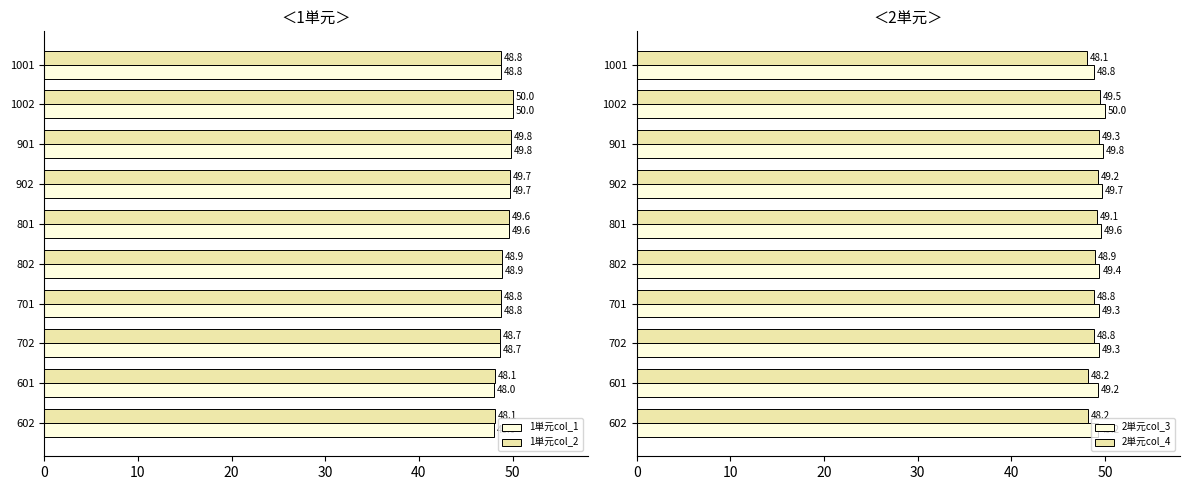

What is the sum of the 2単元col_3 values at 701 and 601?

98.5